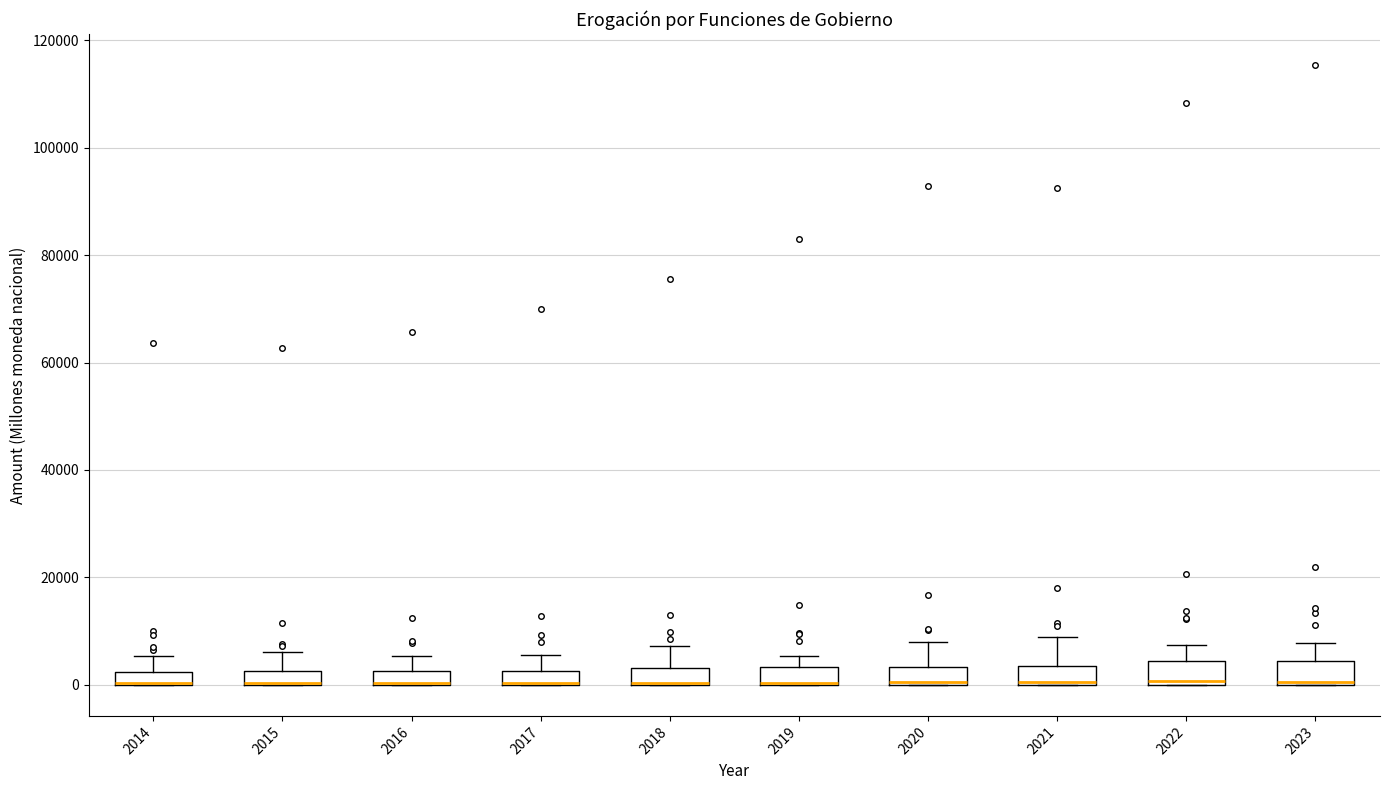

Where does the upper whisker of the box at x = 2023 end on the y-axis? The values are not printed on the chart, so give them approximately, as read against the axis.

8000